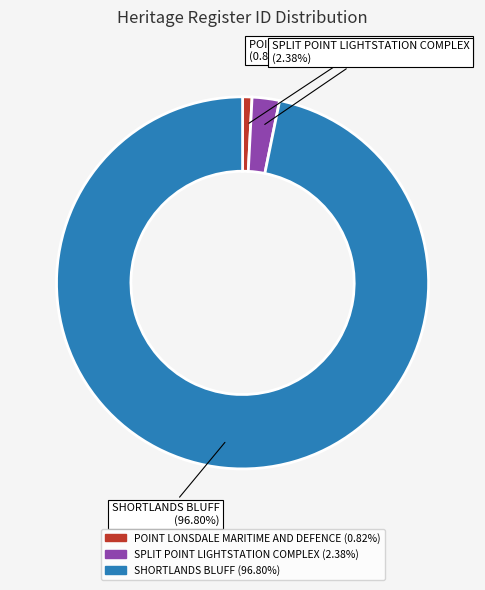

Which slice represents more than half of the pie?

SHORTLANDS BLUFF